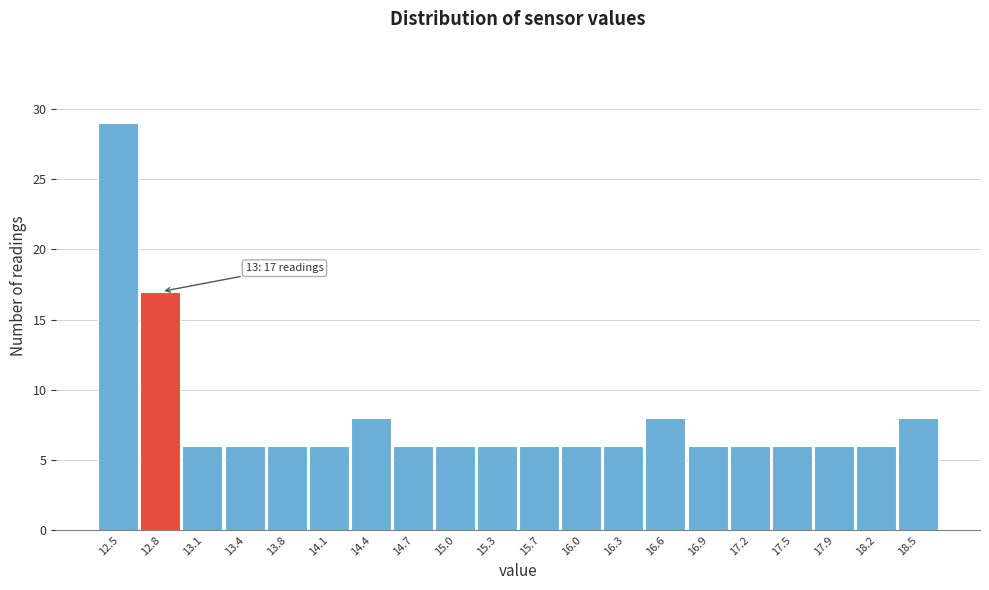

Reading left to right, what are all the values shown in this chart?

12.5=29	12.8=17	13.1=6	13.4=6	13.8=6	14.1=6	14.4=8	14.7=6	15.0=6	15.3=6	15.7=6	16.0=6	16.3=6	16.6=8	16.9=6	17.2=6	17.5=6	17.9=6	18.2=6	18.5=8